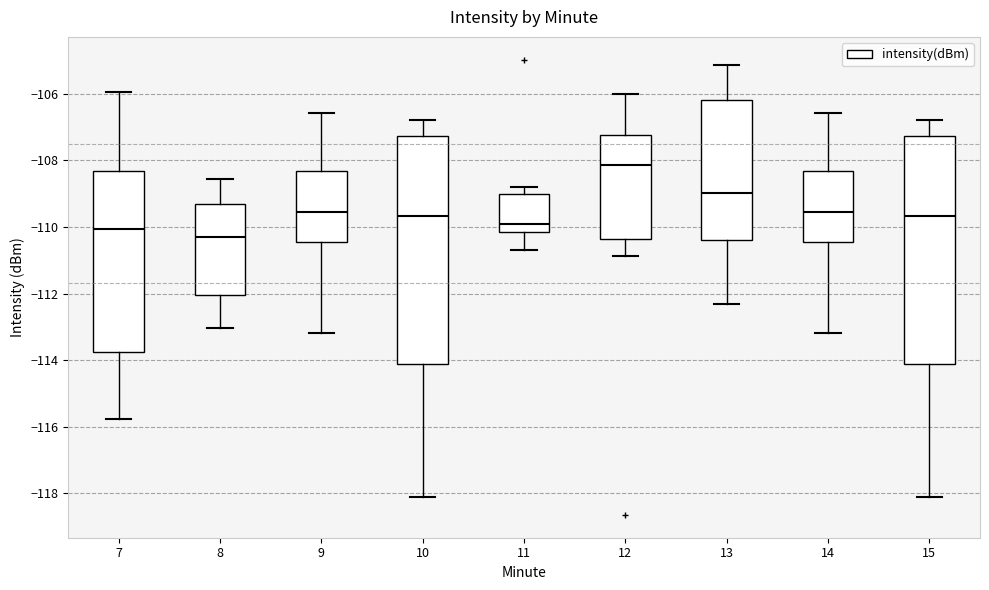

Reading left to right, transcribe this box plot: for each box, give where its median line is, the range the box spans, and where its two whiskers end, as read against the y-axis. The values are not printed on the chart, so give them approximately, as read against the axis.

7: median -110.0, box -113.8 to -108.4, whiskers -115.8 to -106.0
8: median -110.2, box -112.0 to -109.4, whiskers -113.0 to -108.6
9: median -109.6, box -110.4 to -108.4, whiskers -113.2 to -106.6
10: median -109.6, box -114.0 to -107.2, whiskers -118.2 to -106.8
11: median -109.8, box -110.2 to -109.0, whiskers -110.6 to -108.8
12: median -108.2, box -110.4 to -107.2, whiskers -110.8 to -106.0
13: median -109.0, box -110.4 to -106.2, whiskers -112.4 to -105.2
14: median -109.6, box -110.4 to -108.4, whiskers -113.2 to -106.6
15: median -109.6, box -114.0 to -107.2, whiskers -118.2 to -106.8